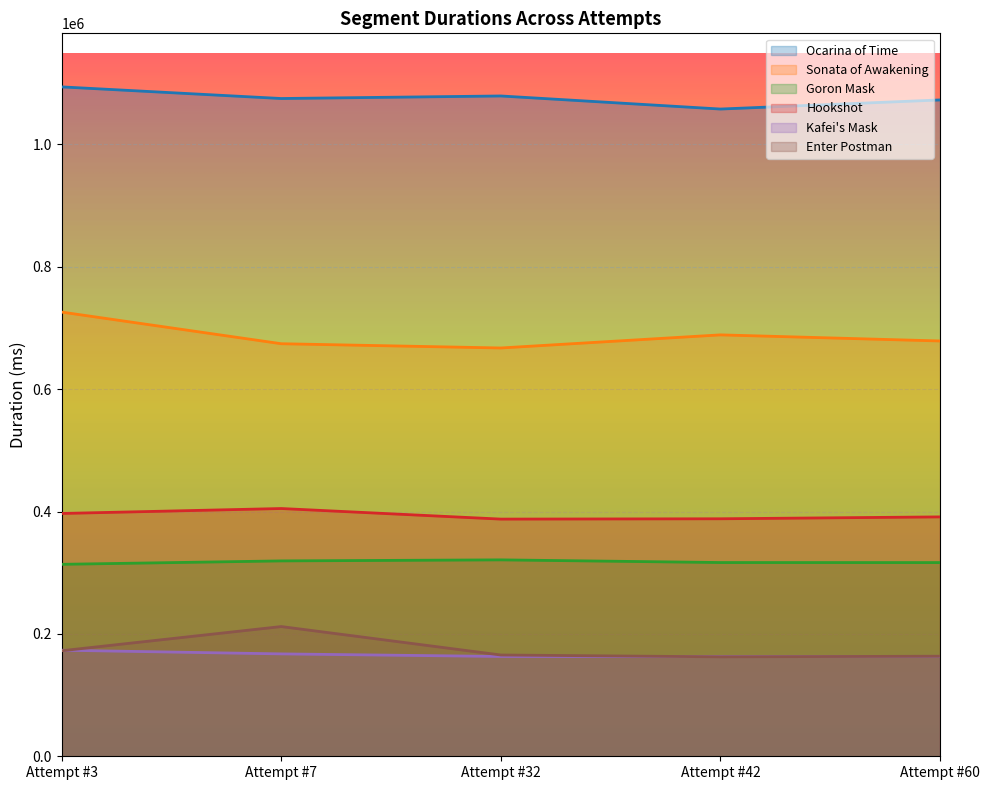

Count the number of data series in this chart.

6